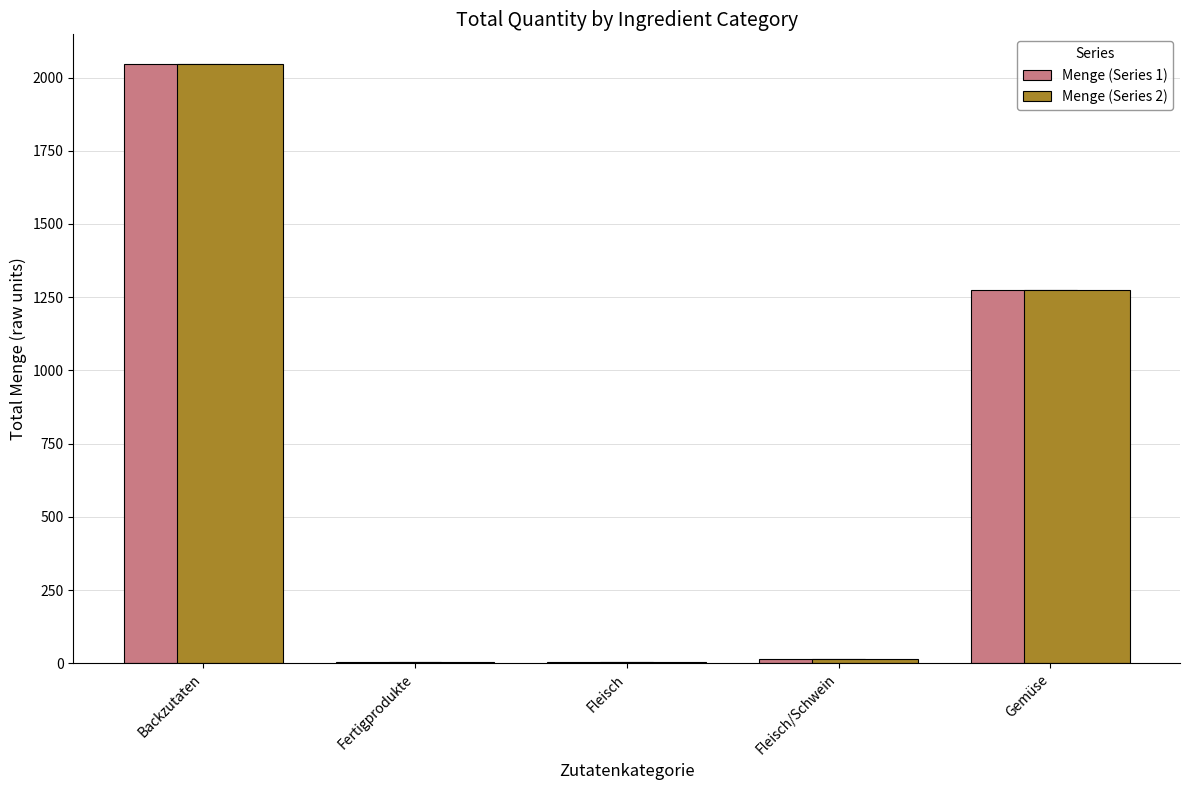

True or false: Menge (Series 2) has a value of 1743.3 at Gemüse.

False